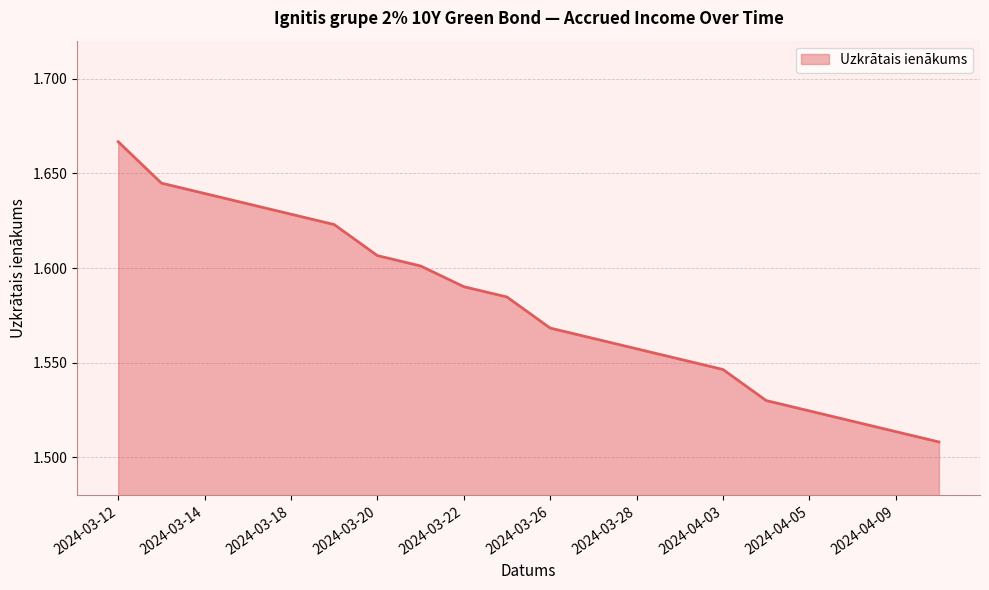

Between 2024-03-12 and 2024-03-20, which is larger?

2024-03-12